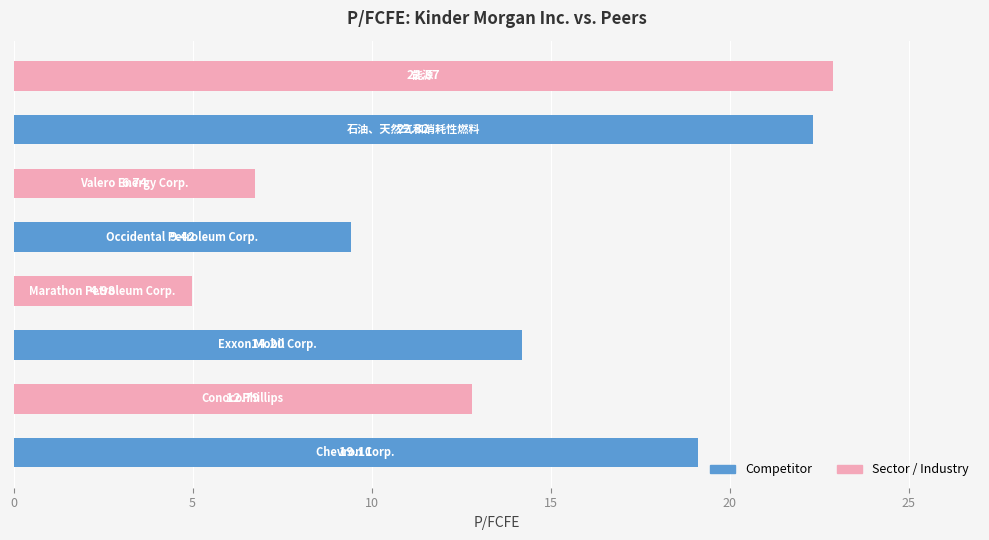

What is the difference between the maximum and minimum values?

17.9